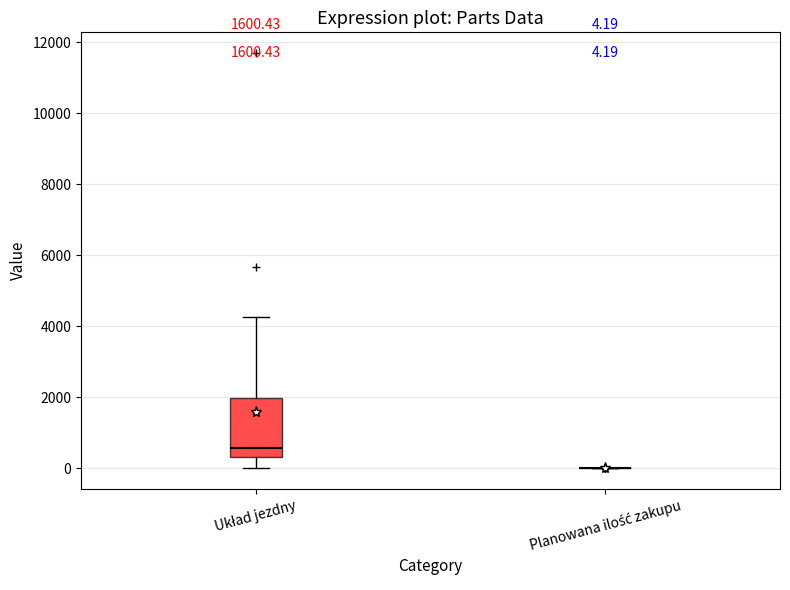

Which box is the tallest, from its lower edge to its upper edge?

Układ jezdny